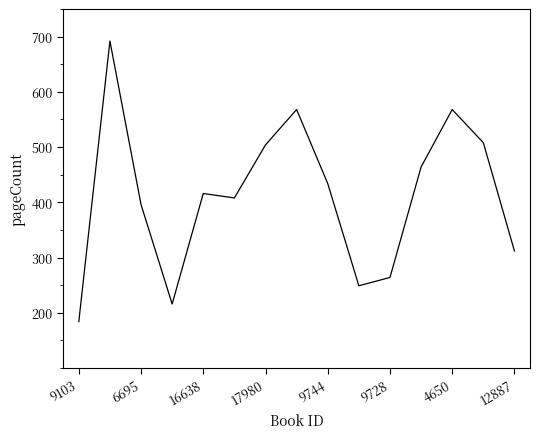

What is the minimum value shown in the chart?

184